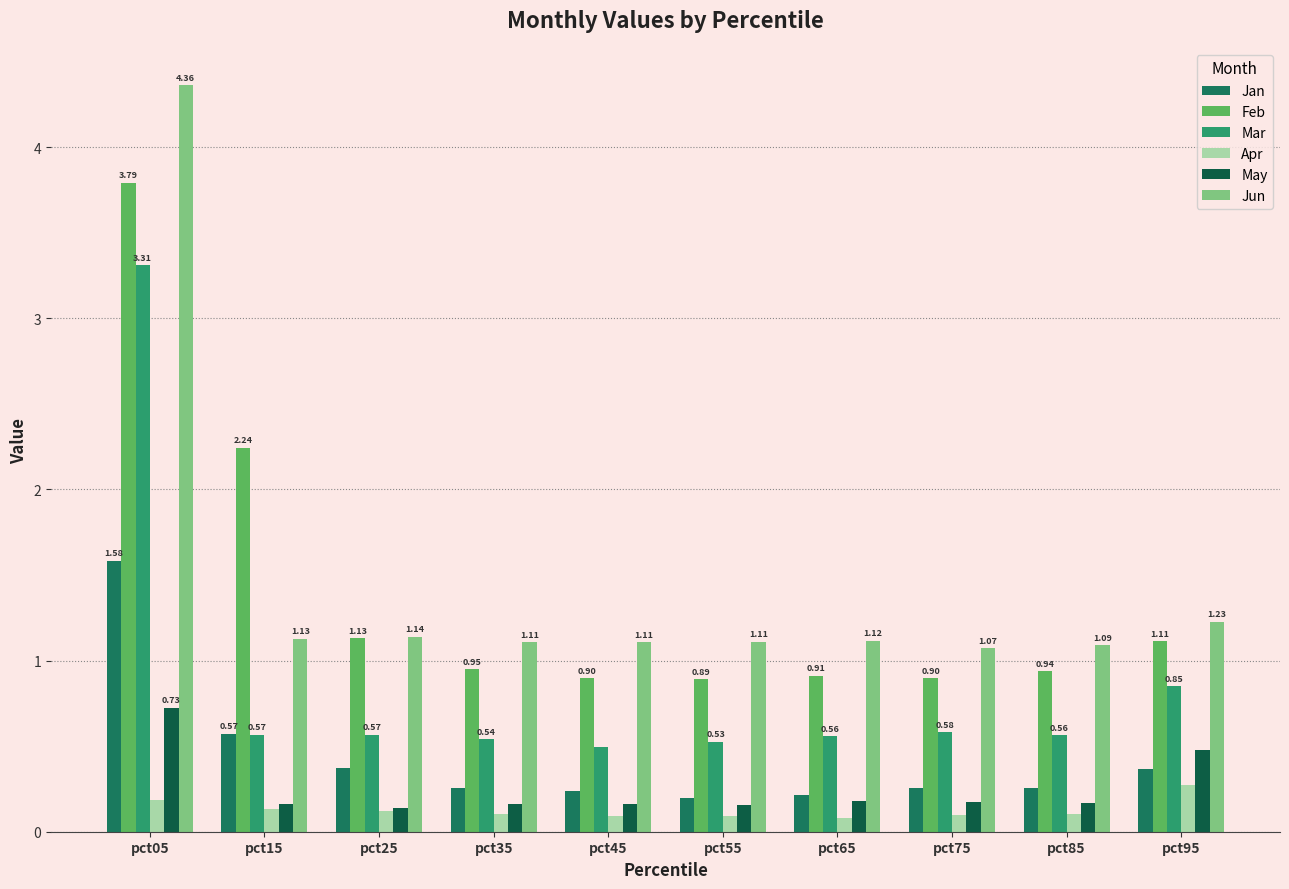

What is the total value across all series at pct25?

3.5